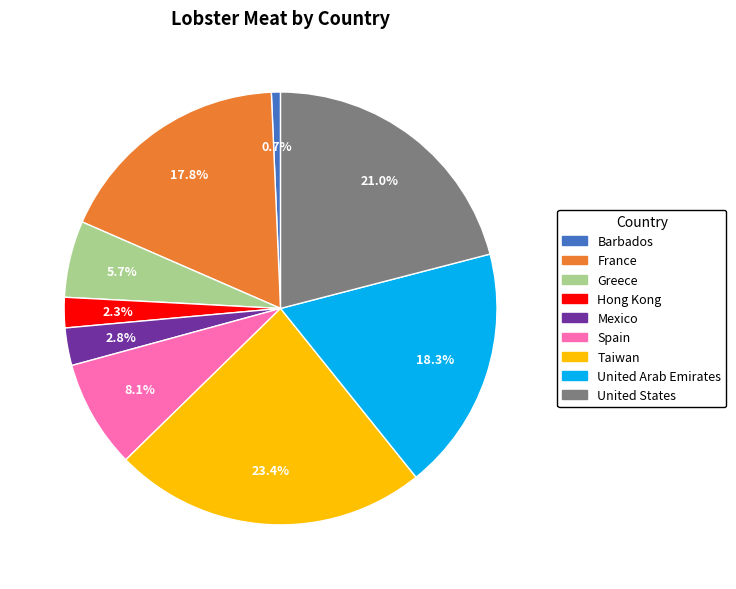

Between Taiwan and Hong Kong, which is larger?

Taiwan